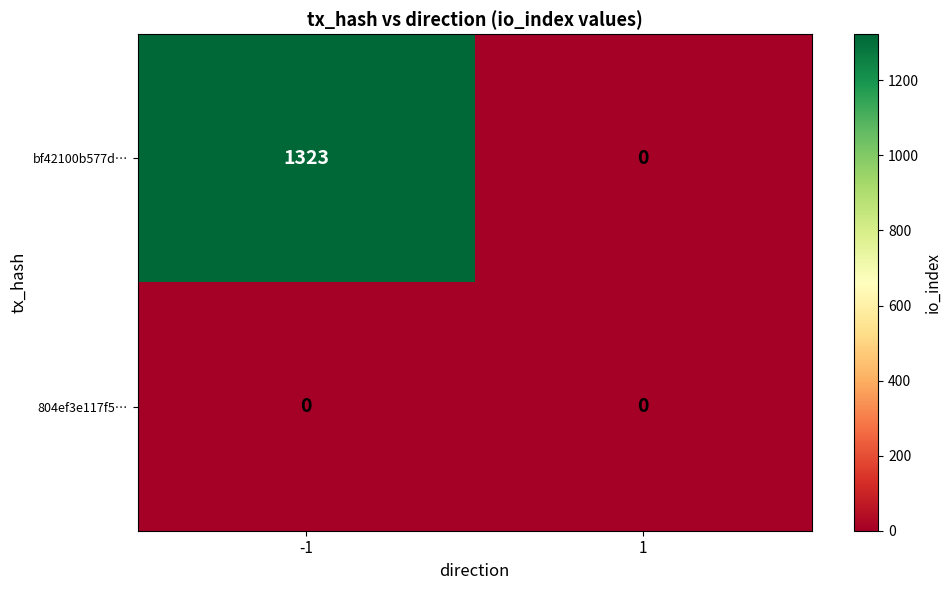

Count the bf42100b577d… values in the range 0 to 1323.

2